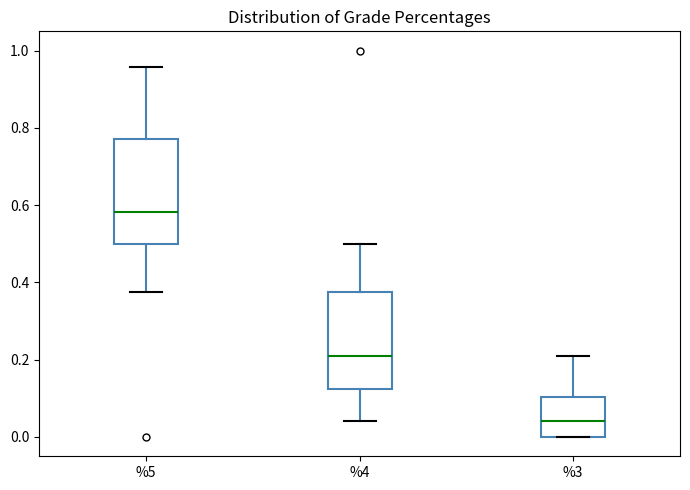

Reading left to right, read every box against the y-axis: the position of its median line, the range the box covers, and the ends of its whiskers. The values are not printed on the chart, so give them approximately, as read against the axis.

%5: median 0.58, box 0.50 to 0.78, whiskers 0.38 to 0.96
%4: median 0.20, box 0.12 to 0.38, whiskers 0.04 to 0.50
%3: median 0.04, box 0.00 to 0.10, whiskers 0.00 to 0.20